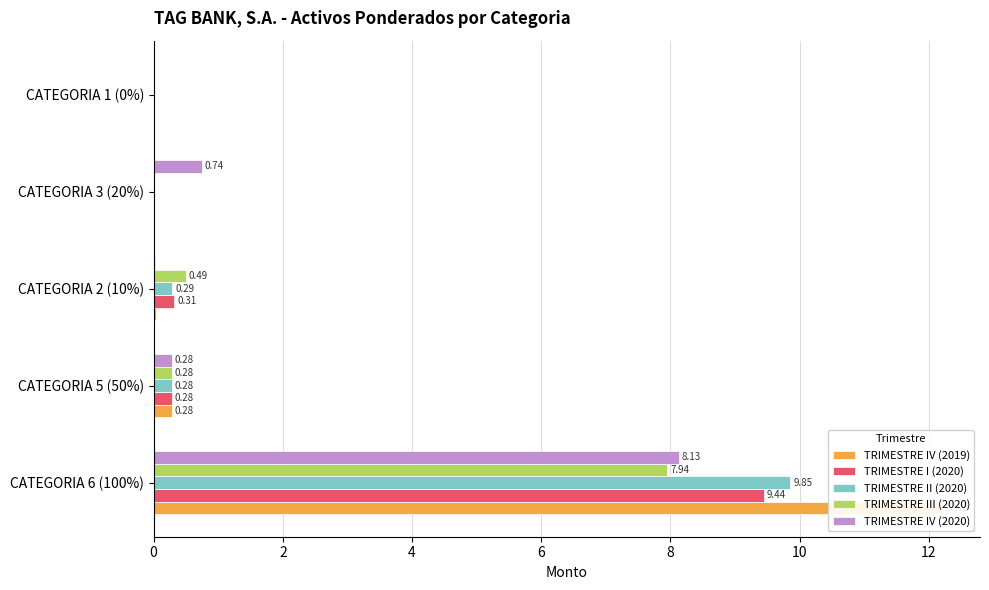

How many values in the TRIMESTRE I (2020) series exceed 0?

3